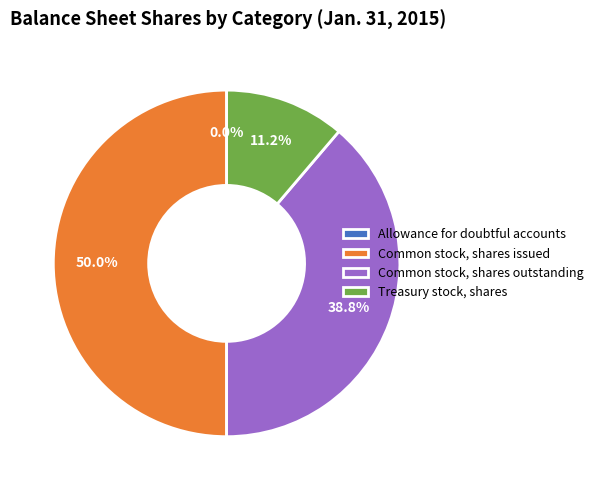

Is it true that Common stock, shares issued is 57% of the pie?

False